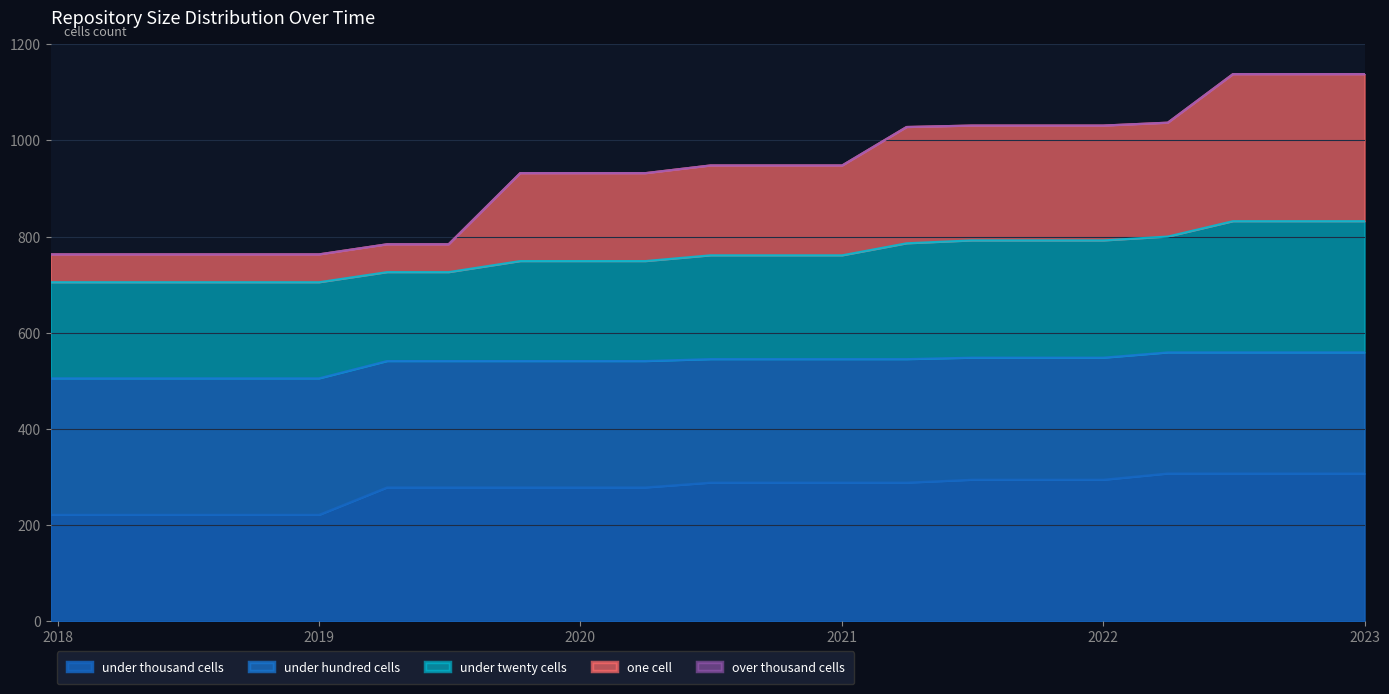

What is the lowest value of the under thousand cells series?

221